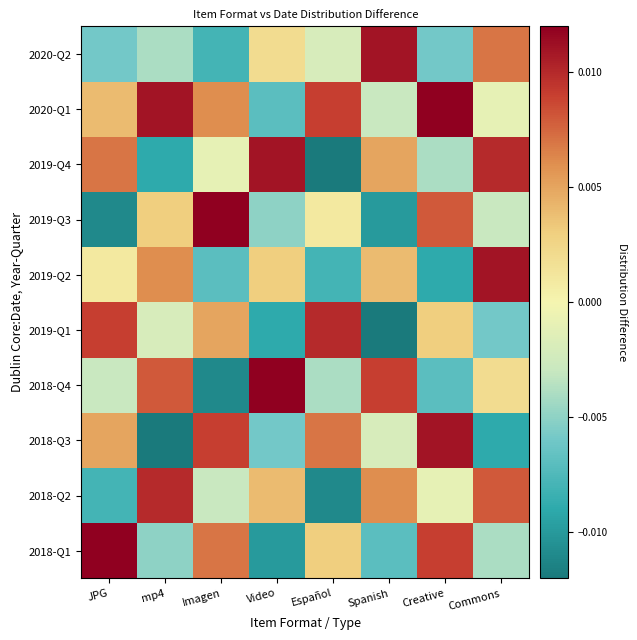

Rank the series at Video from lowest to highest value.

2018-Q1, 2019-Q1, 2020-Q1, 2018-Q3, 2019-Q3, 2020-Q2, 2019-Q2, 2018-Q2, 2019-Q4, 2018-Q4